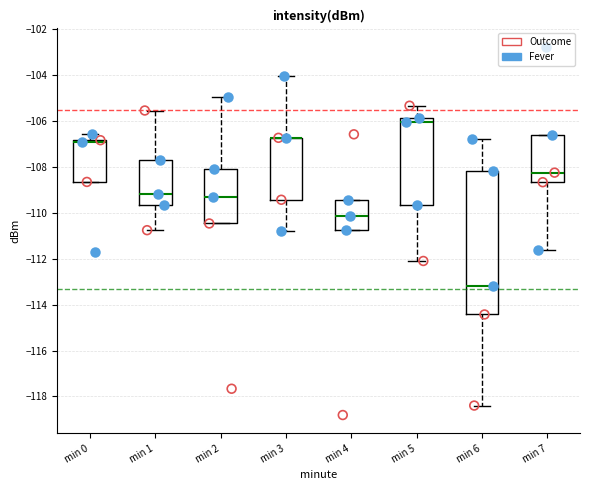

Reading left to right, read every box against the y-axis: the position of its median line, the range the box covers, and the ends of its whiskers. The values are not printed on the chart, so give them approximately, as read against the axis.

min 0: median -107.0 (drawn on the box's upper edge), box -108.6 to -106.8, whiskers -108.6 to -106.6
min 1: median -109.2, box -109.6 to -107.6, whiskers -110.8 to -105.6
min 2: median -109.4, box -110.4 to -108.0, whiskers -110.4 to -105.0
min 3: median -106.8 (drawn on the box's upper edge), box -109.4 to -106.8, whiskers -110.8 to -104.0
min 4: median -110.2, box -110.8 to -109.4, whiskers -110.8 to -109.4
min 5: median -106.0, box -109.6 to -105.8, whiskers -112.2 to -105.4
min 6: median -113.2, box -114.4 to -108.2, whiskers -118.4 to -106.8
min 7: median -108.2, box -108.6 to -106.6, whiskers -111.6 to -106.6